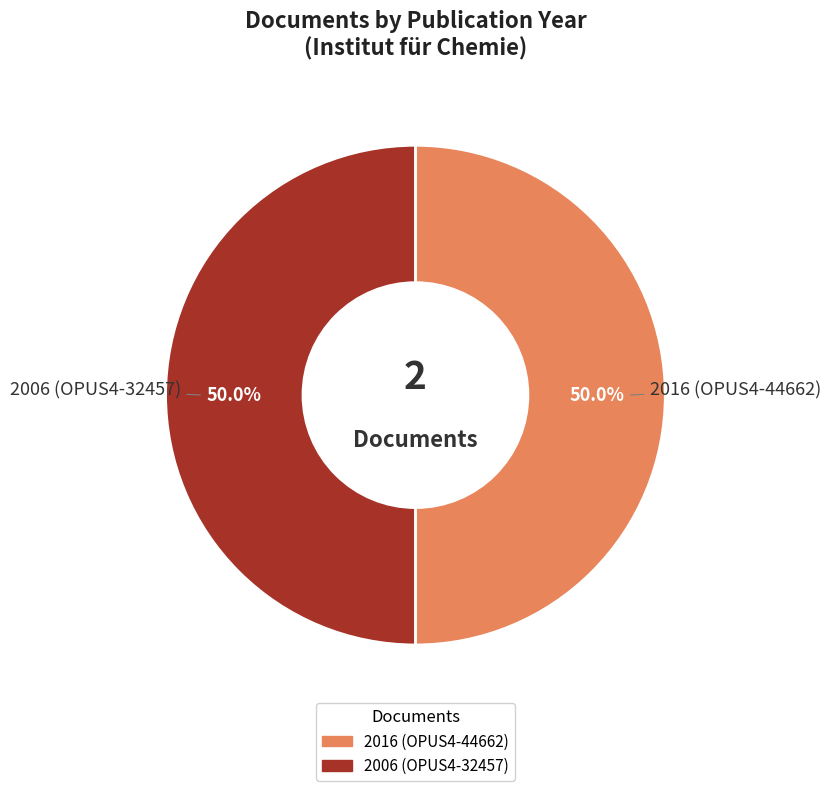

Approximately how many times larger is the value at 2016 (OPUS4-44662) compared to 2006 (OPUS4-32457)?

1.0